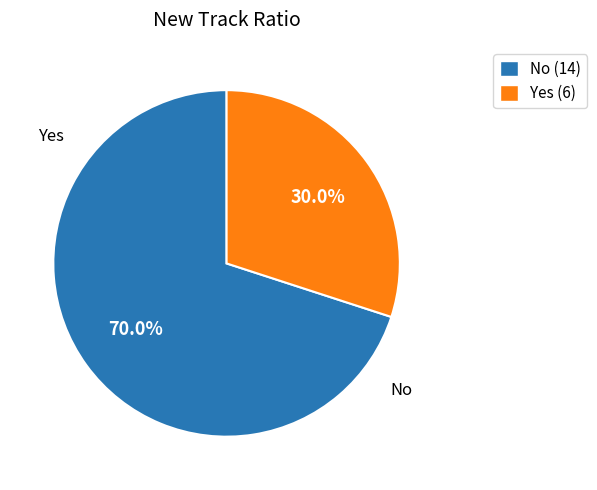

What is the majority slice?

No